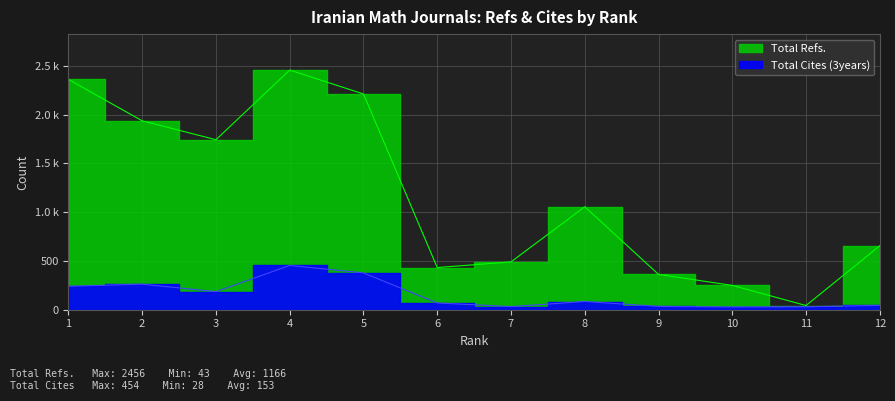

Which series has the widest spread of values?

Total Refs.